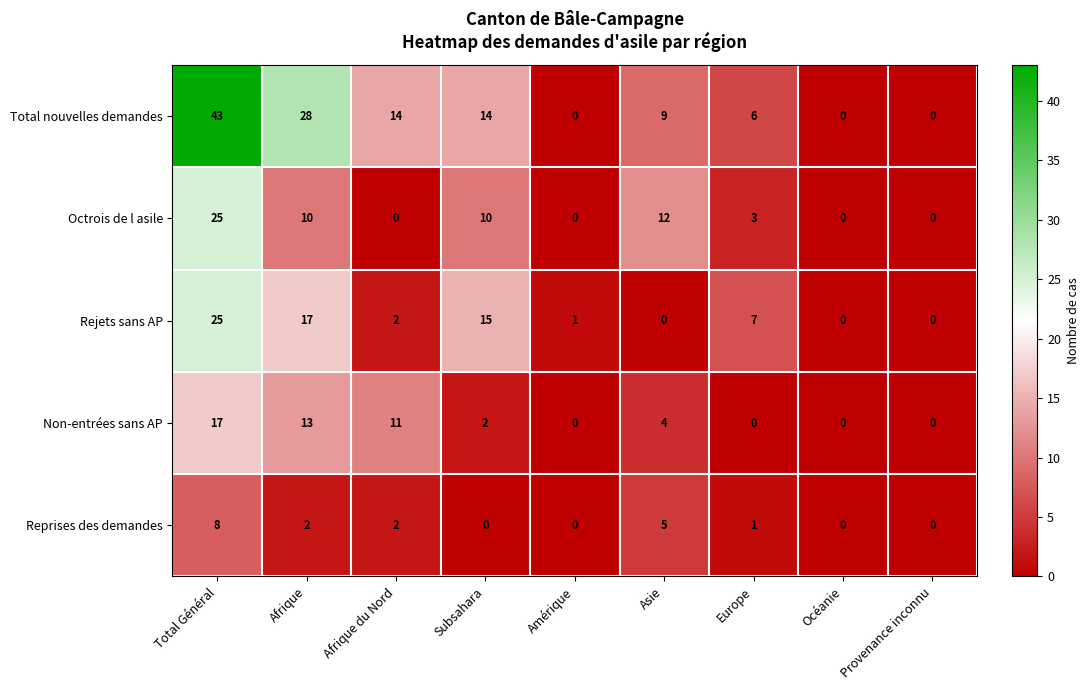

At which label is Octrois de l asile closest to 12?

Asie